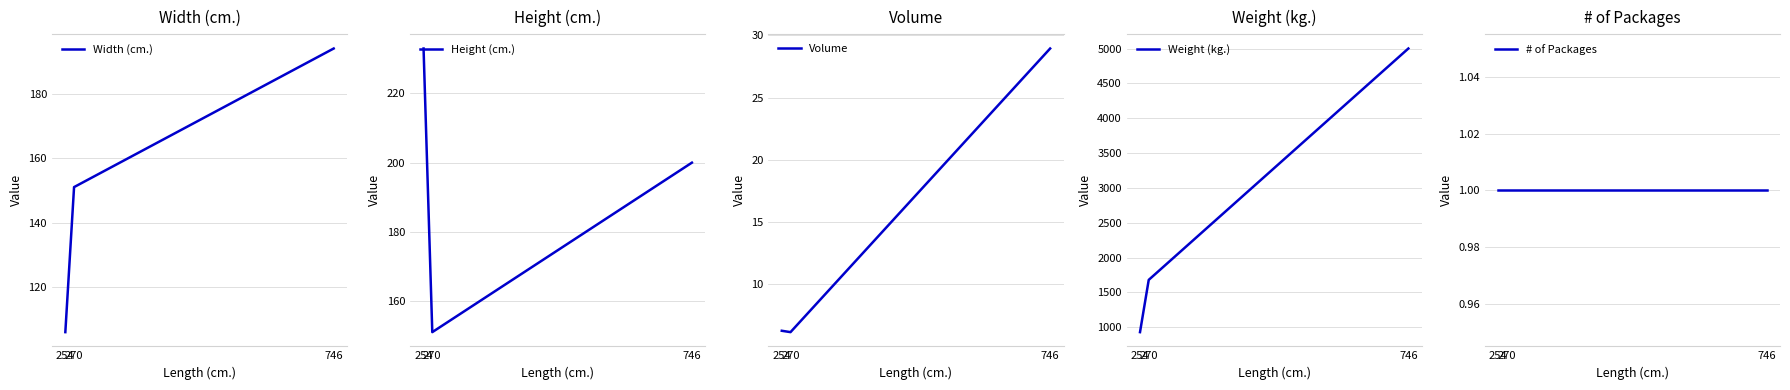

Which series changed the most between 746 and 270?

Weight (kg.)